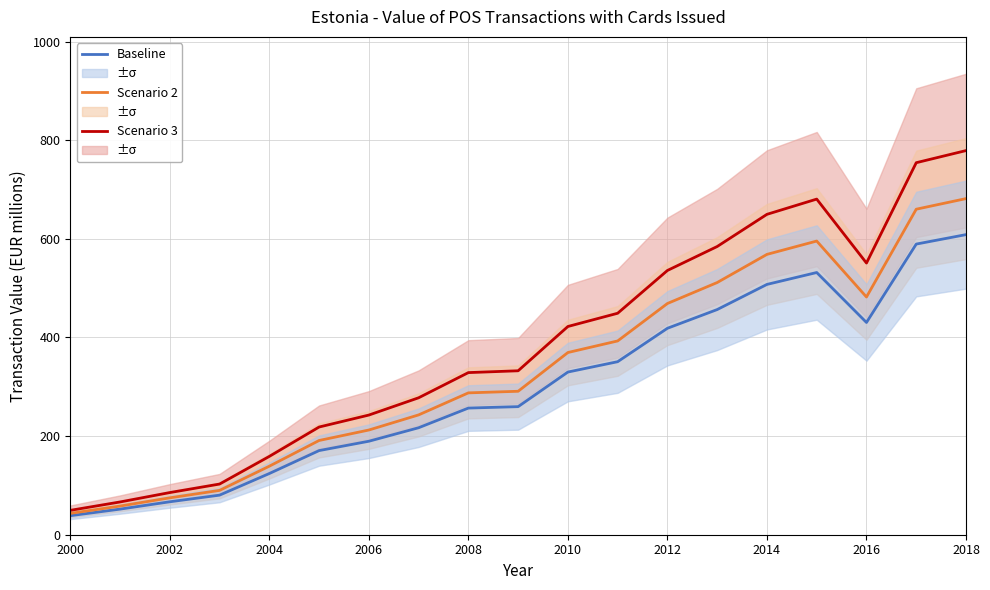

True or false: Scenario 2 has more than 1 points higher than both neighbors.

False